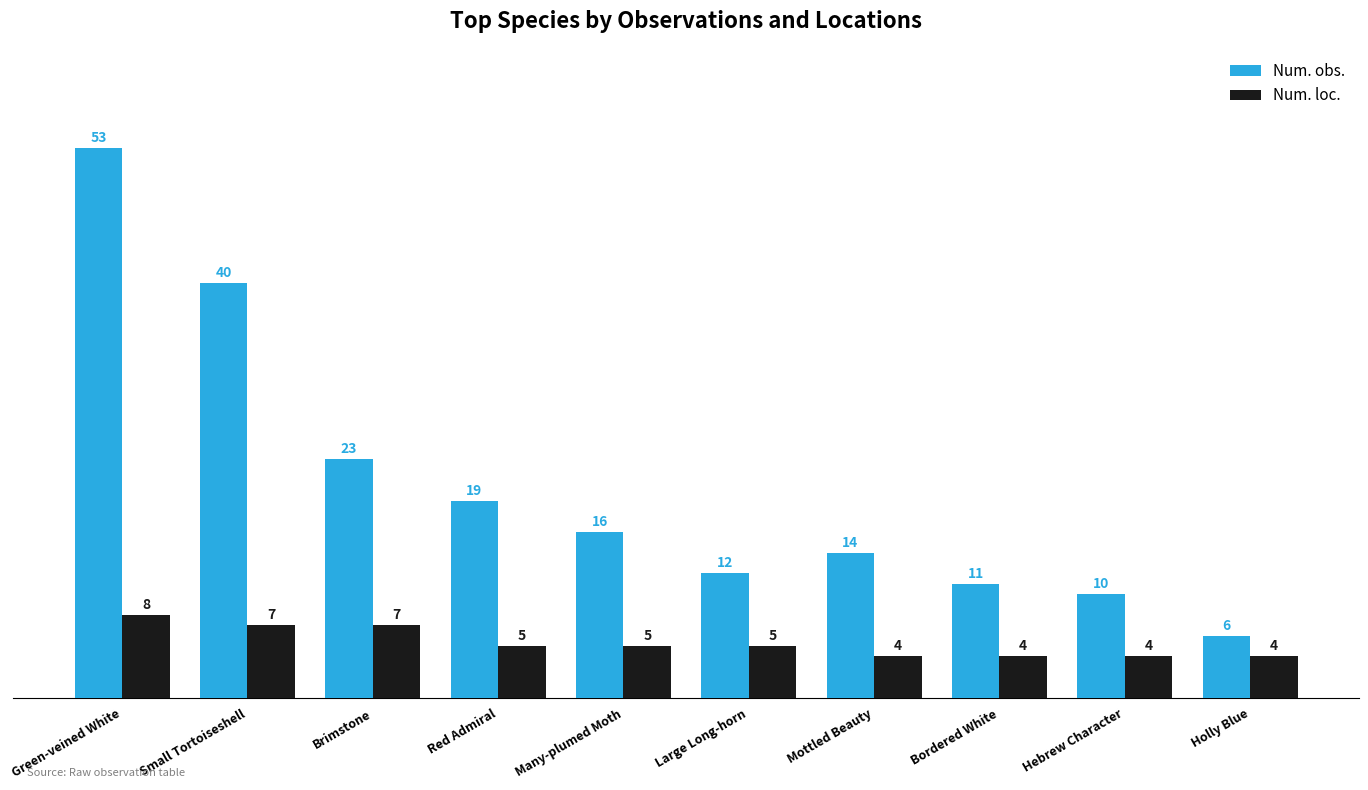

What is the difference between the second highest and minimum values in the Num. loc. series?

3